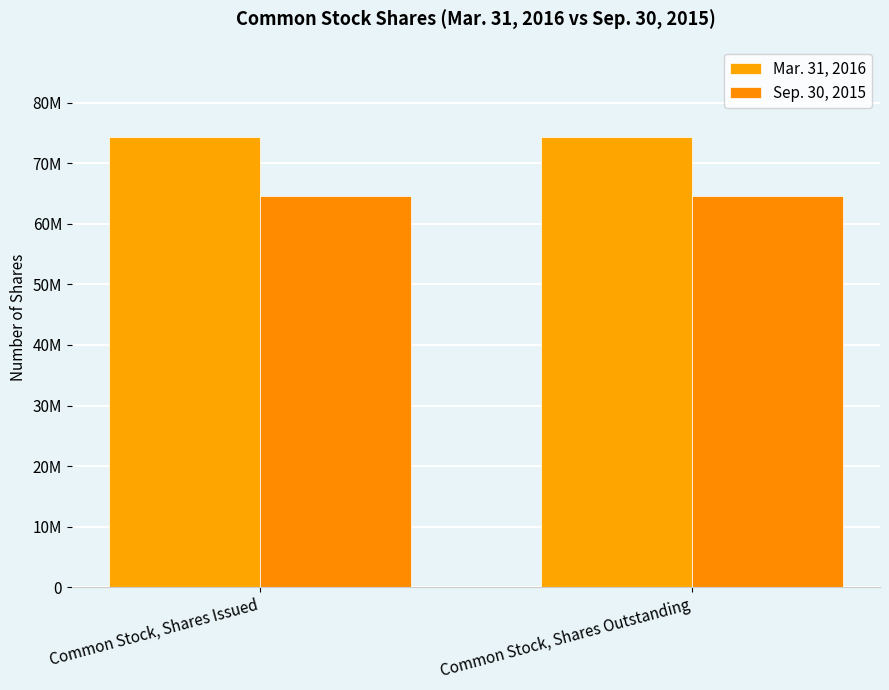

The value of Mar. 31, 2016 at Common Stock, Shares Issued is 74371352. True or false?

True